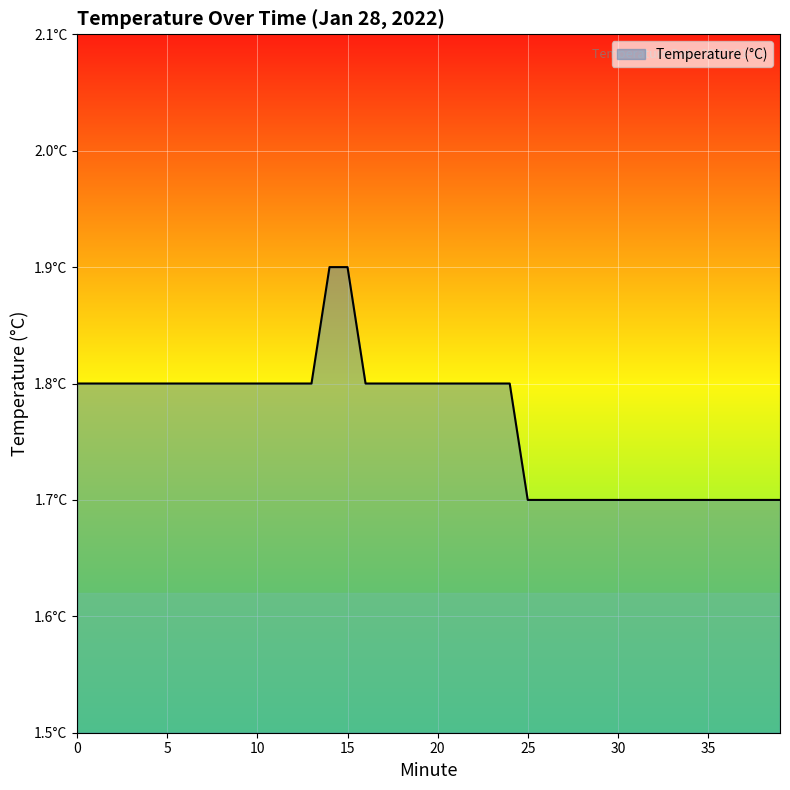

Does the chart have visible grid lines?

Yes